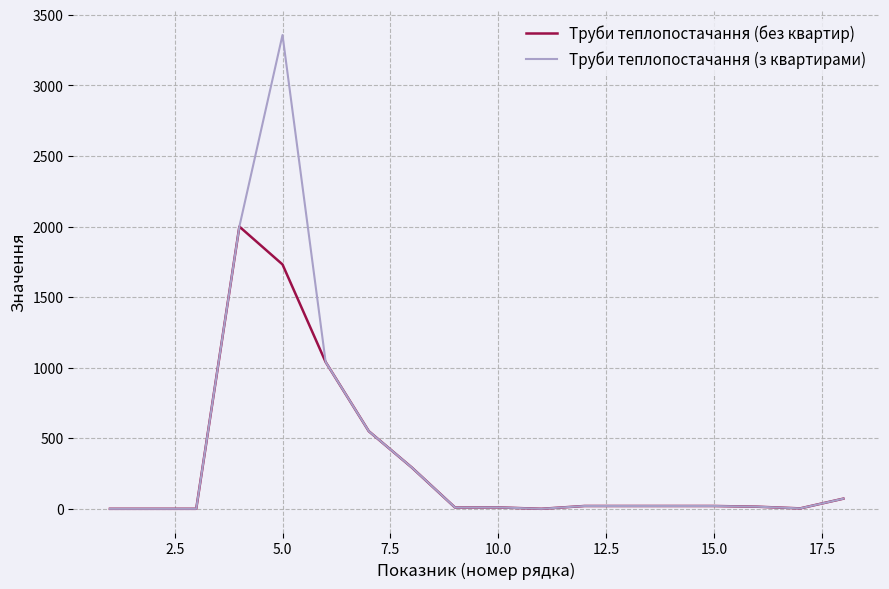

Which series has the largest range (max minus min)?

Труби теплопостачання (з квартирами)